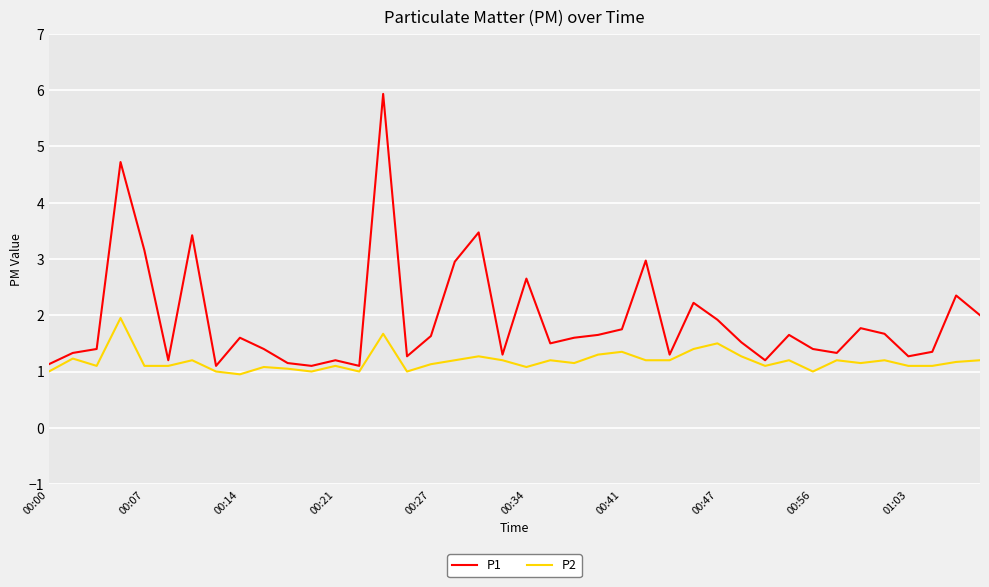

List the series in order of their overall mean, highest first.

P1, P2